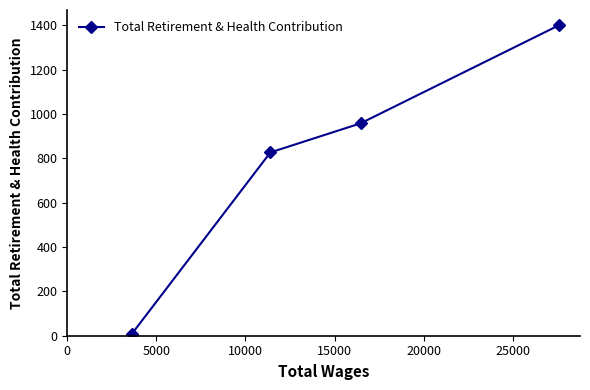

How many values are below 958?

2